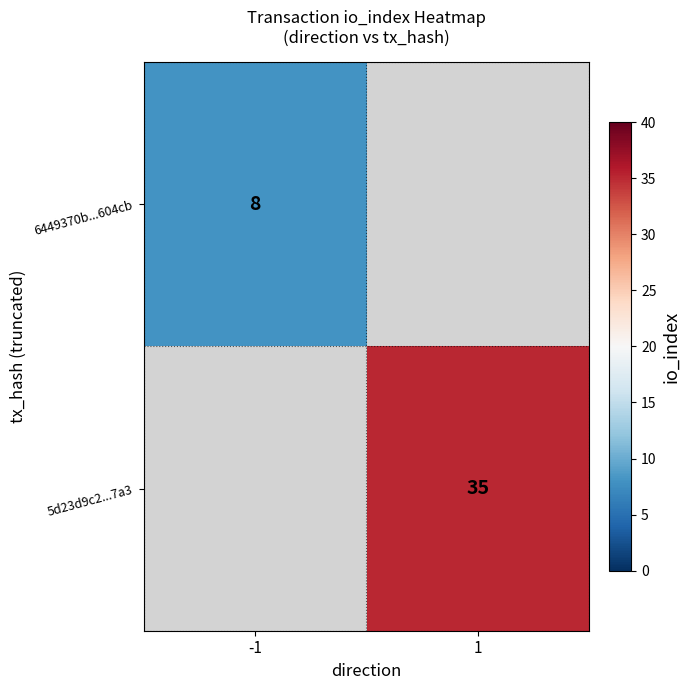

Count the number of categories in the chart.

2